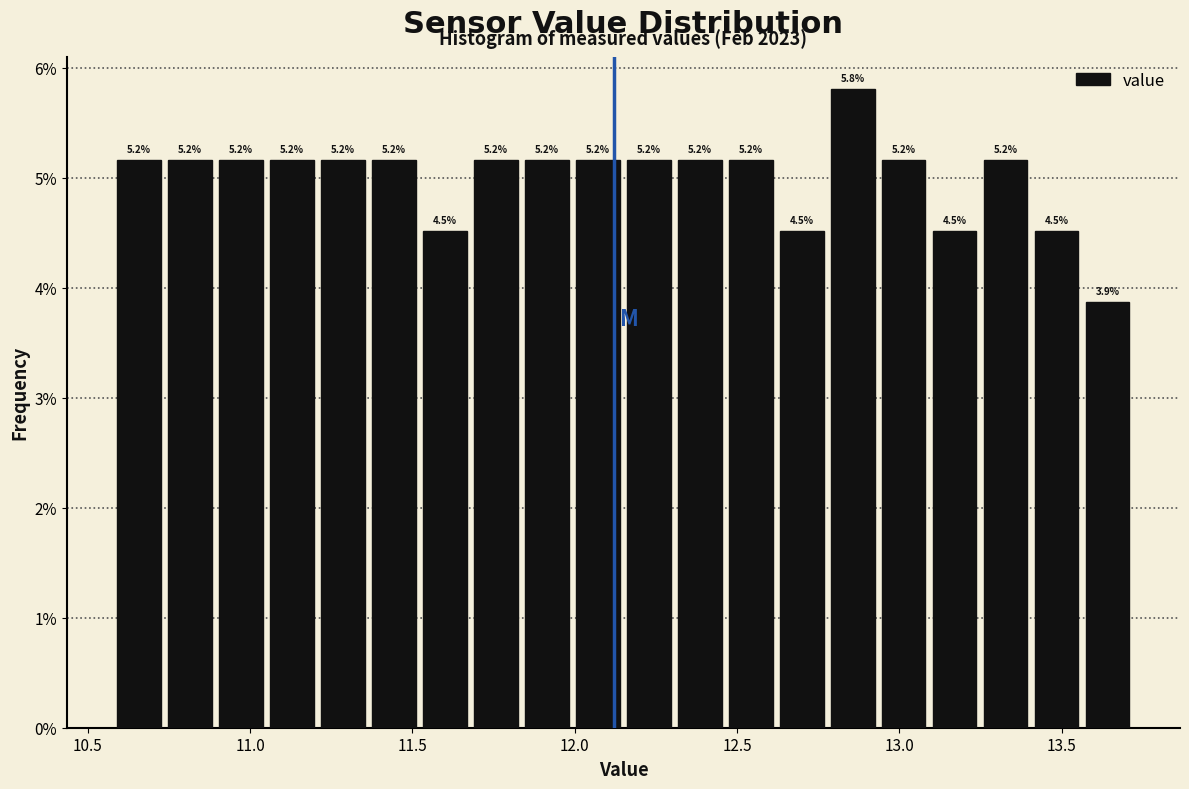

Around what value on the x-axis is the tallest bar? Give the approximate position of its centre, as read against the axis.

12.85